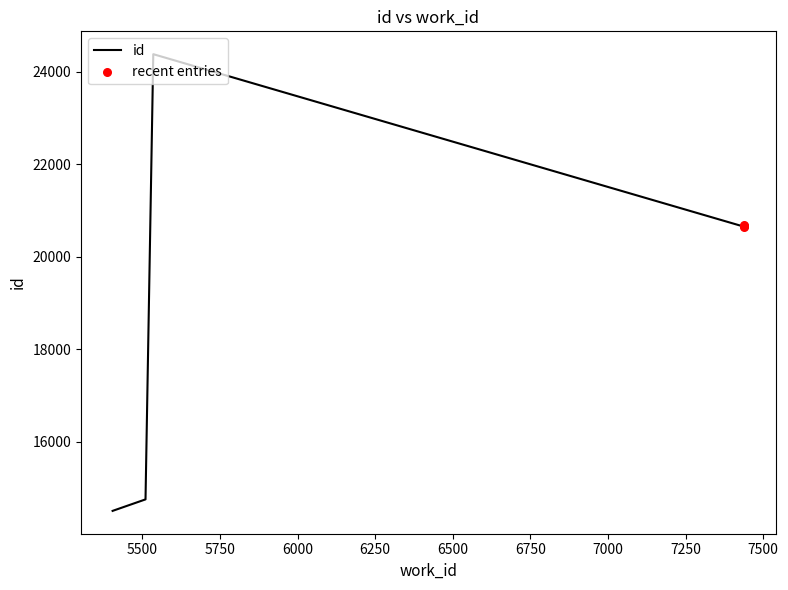

Which has a higher value, 7439 or 5406?

7439